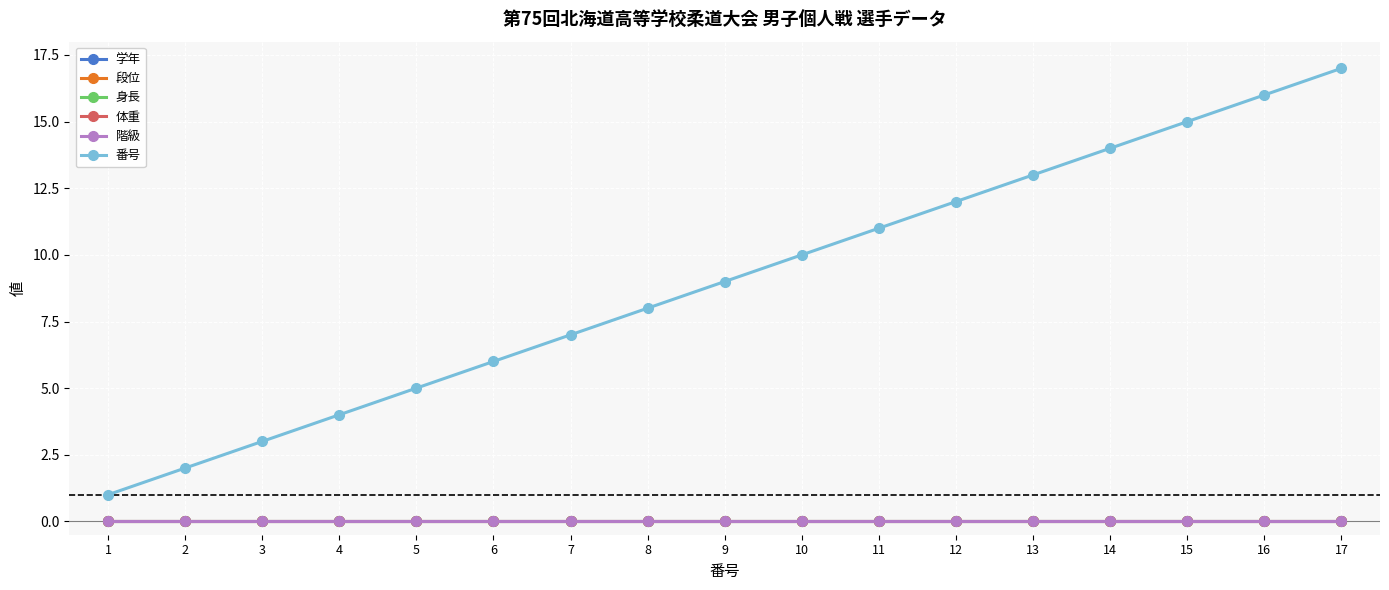

Is this an area chart (filled region under the line)?

No